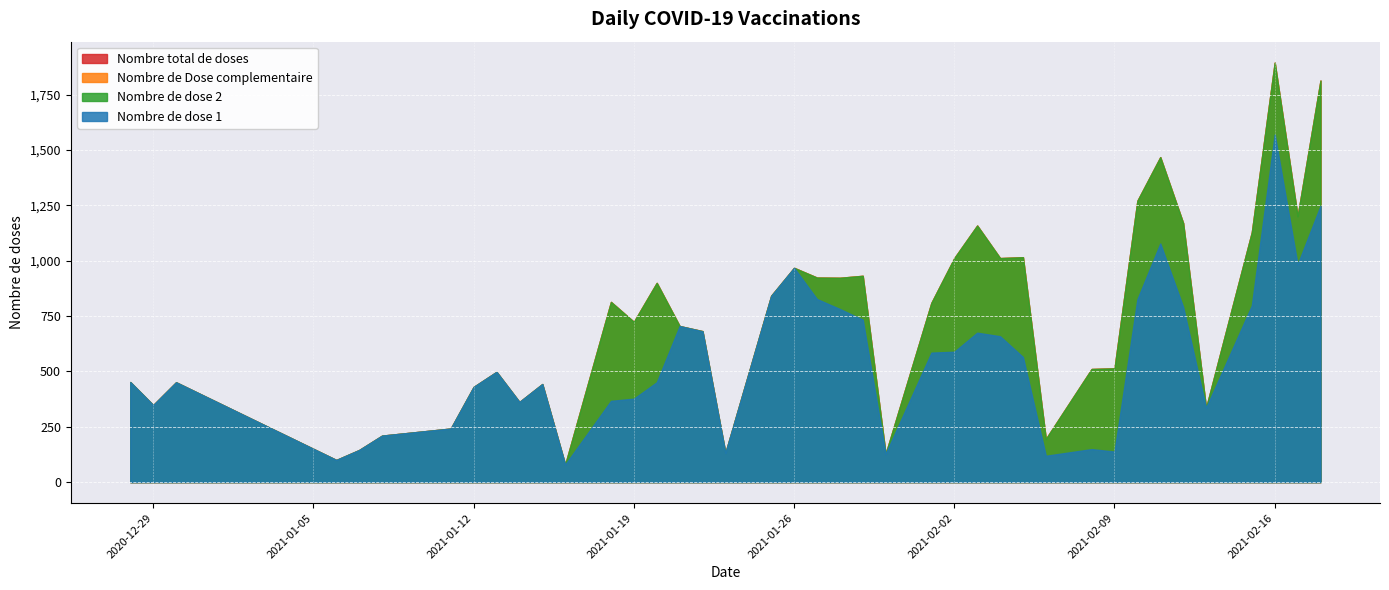

What are all the series names shown in the legend?

Nombre de dose 1, Nombre de dose 2, Nombre de Dose complementaire, Nombre total de doses